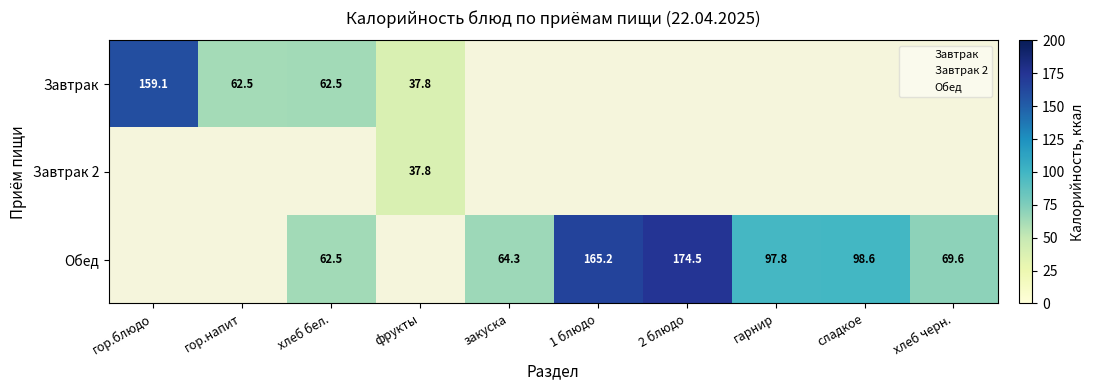

Count the number of data series in this chart.

3